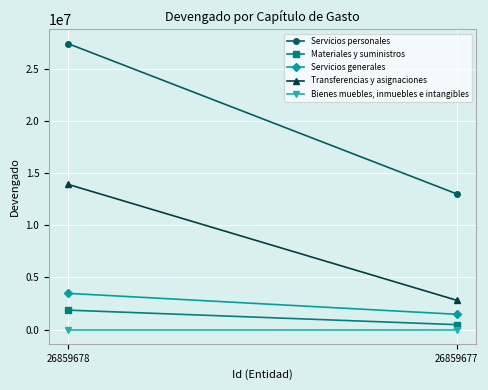

What is the difference between the maximum and minimum values in the Materiales y suministros series?

1391150.6